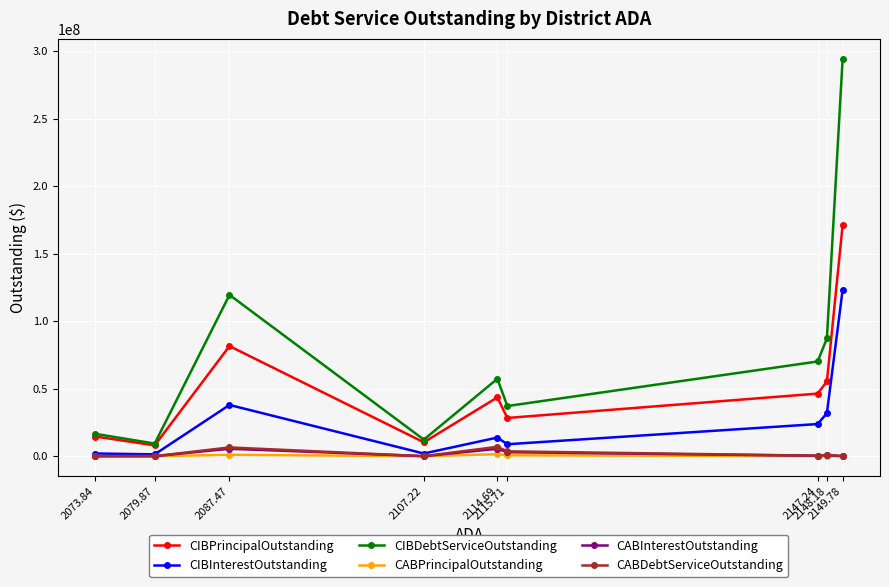

What is the label of the 8th point from the left?

2148.18